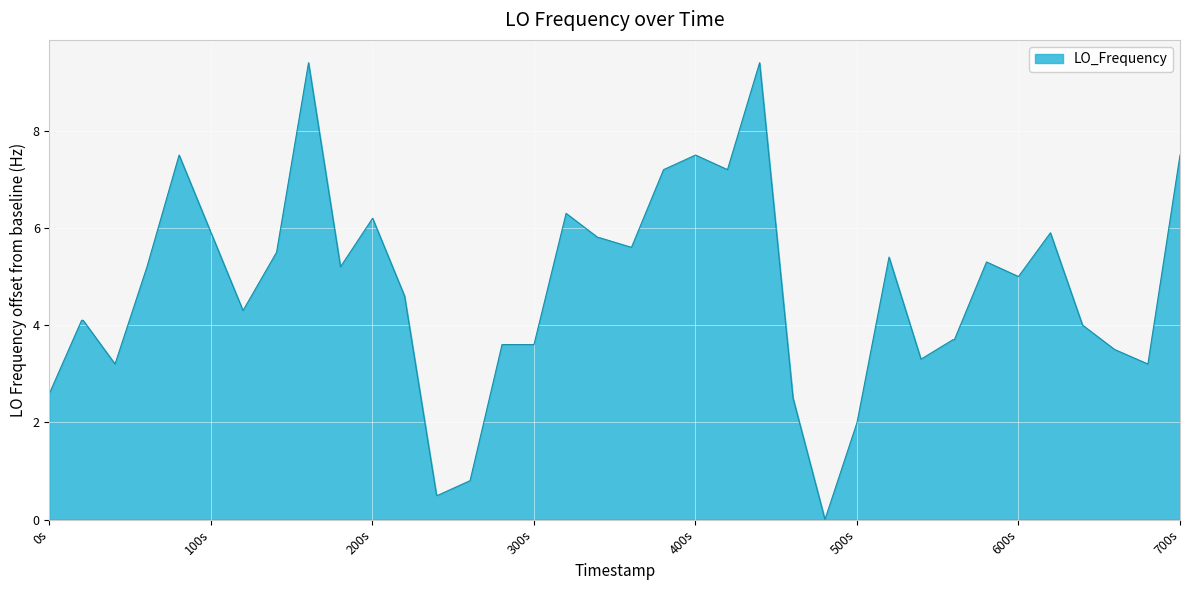

Does the chart display data point markers on the line(s)?

No